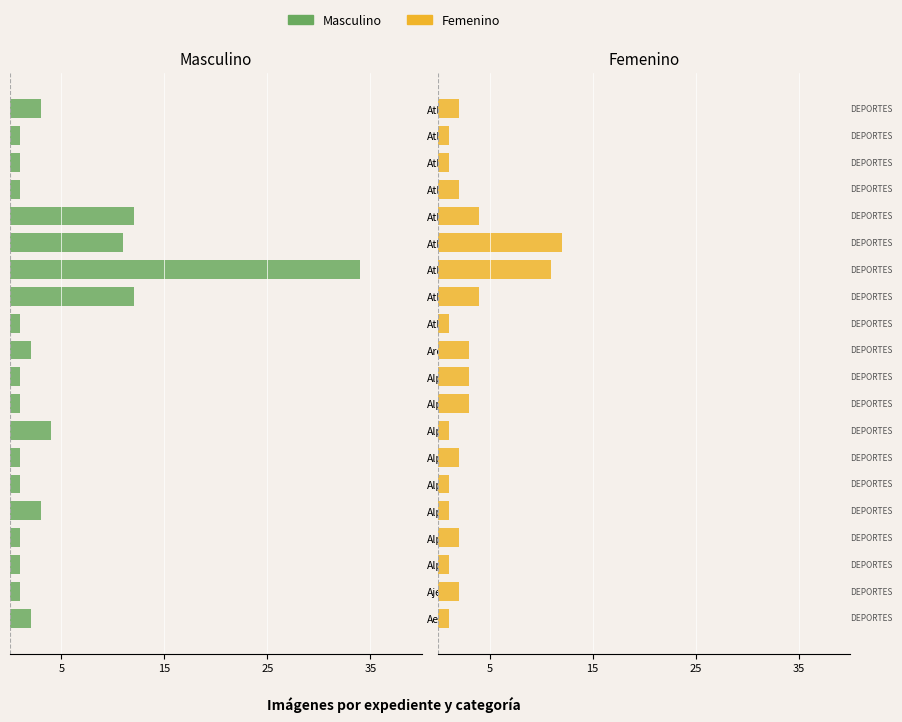

What is the spread (max minus min) of values at Aerobics?

3